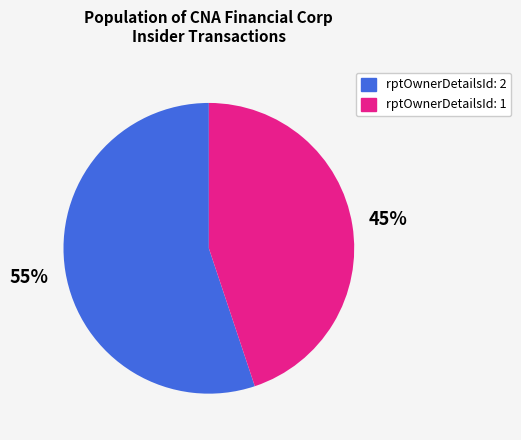

Is there any slice that represents more than half of the pie?

Yes